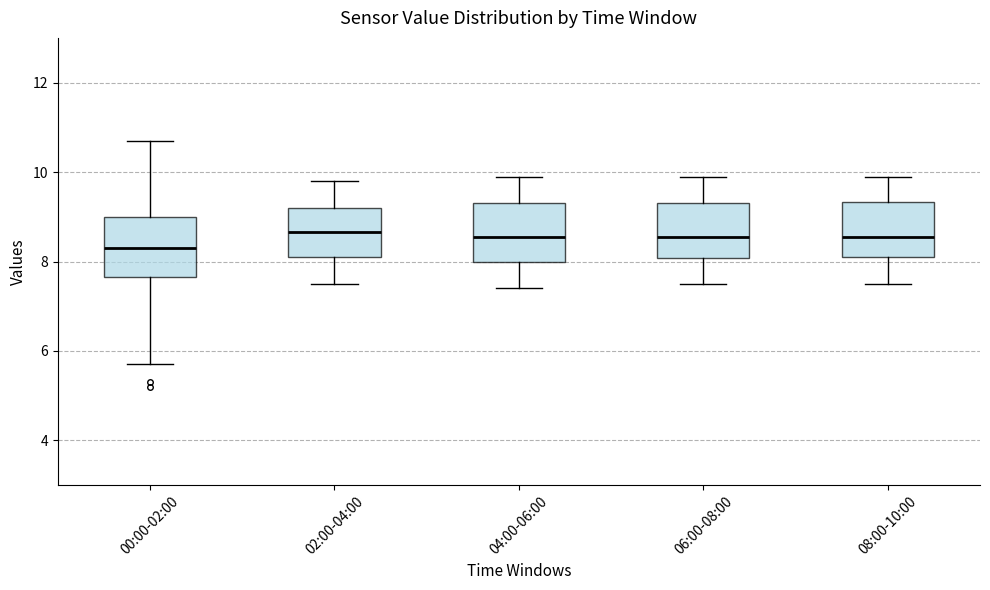

Where does the median line of the box for 04:00-06:00 sit on the y-axis? The values are not printed on the chart, so give them approximately, as read against the axis.

8.6